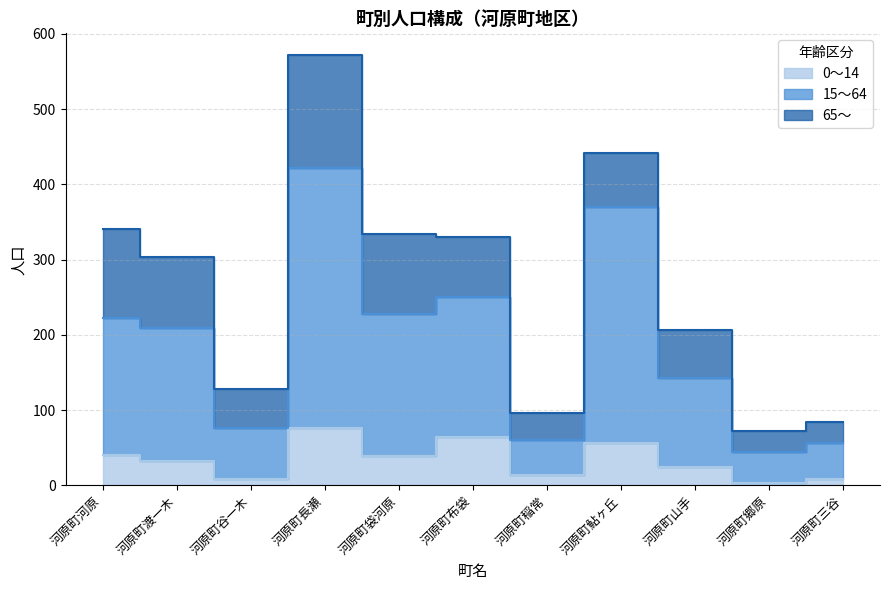

Which series ends up on top after the final intersection of 65～ and 0～14?

65～